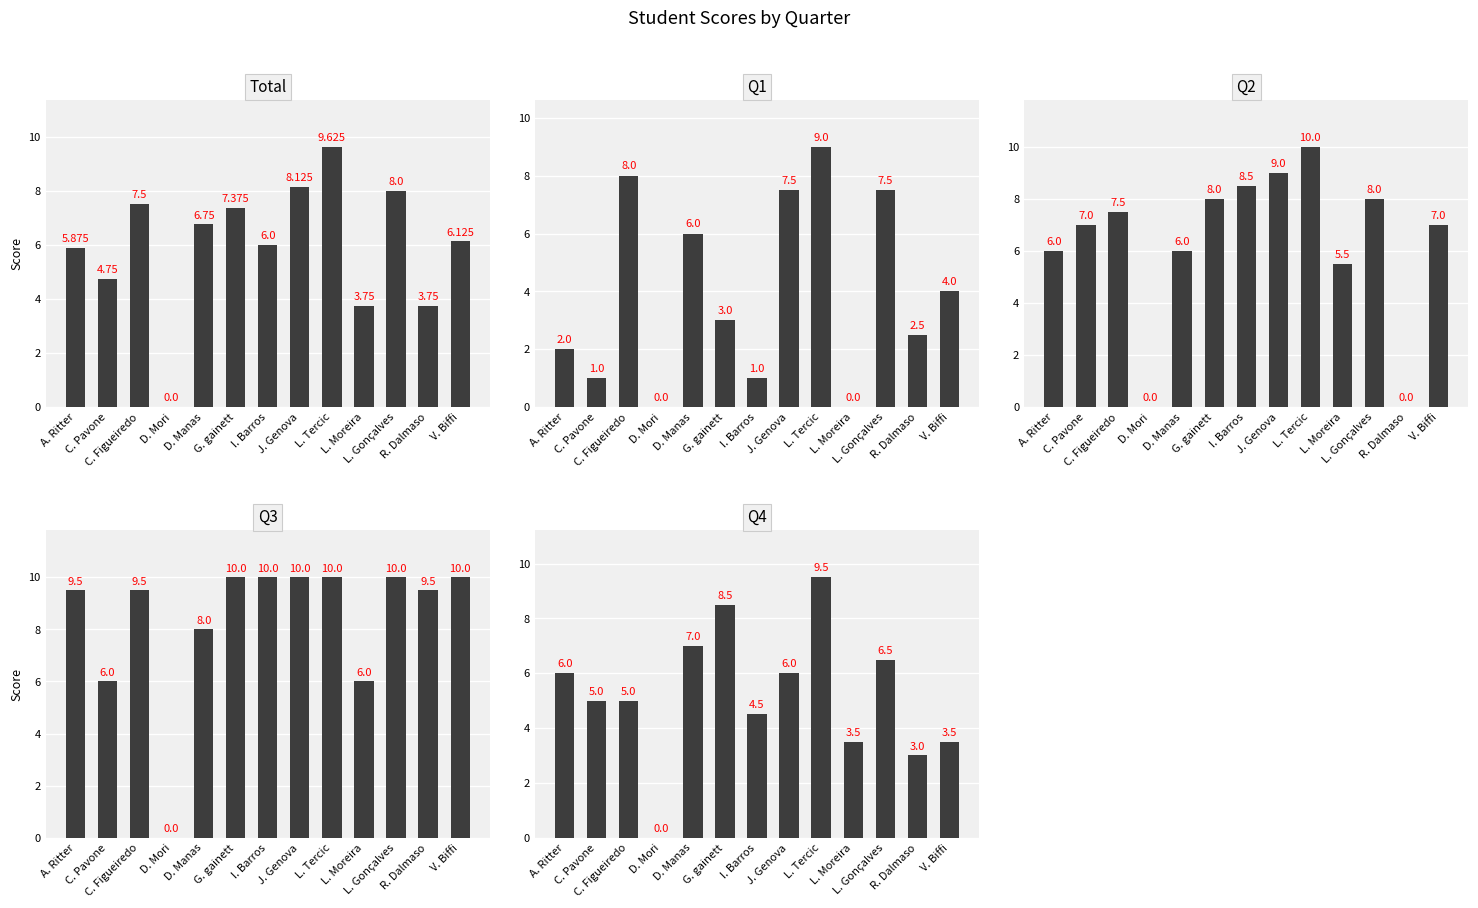

What is the value of the Total bar at the 2nd from the left?

4.8